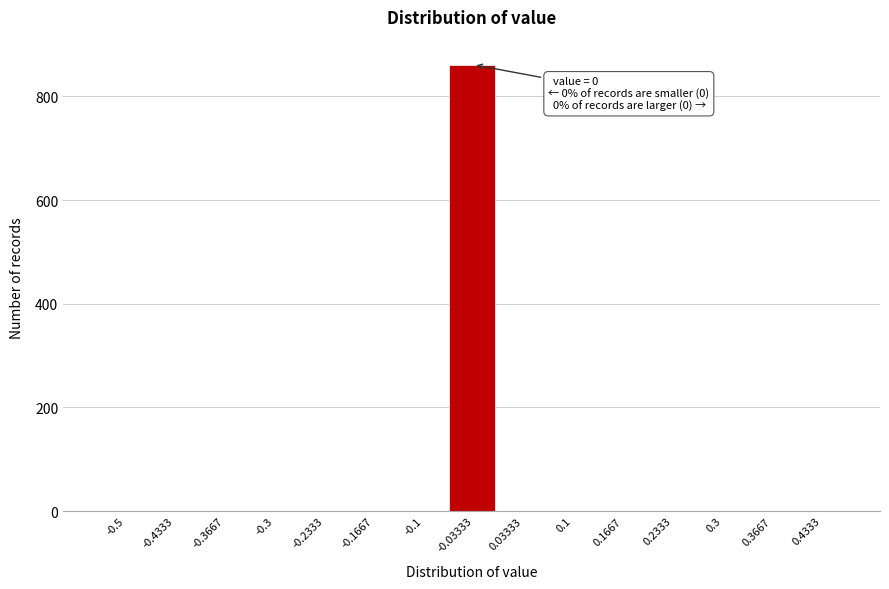

Reading left to right, transcribe all the data shown in this chart.

-0.5=0	-0.4333=0	-0.3667=0	-0.3=0	-0.2333=0	-0.1667=0	-0.1=0	-0.03333=861	0.03333=0	0.1=0	0.1667=0	0.2333=0	0.3=0	0.3667=0	0.4333=0